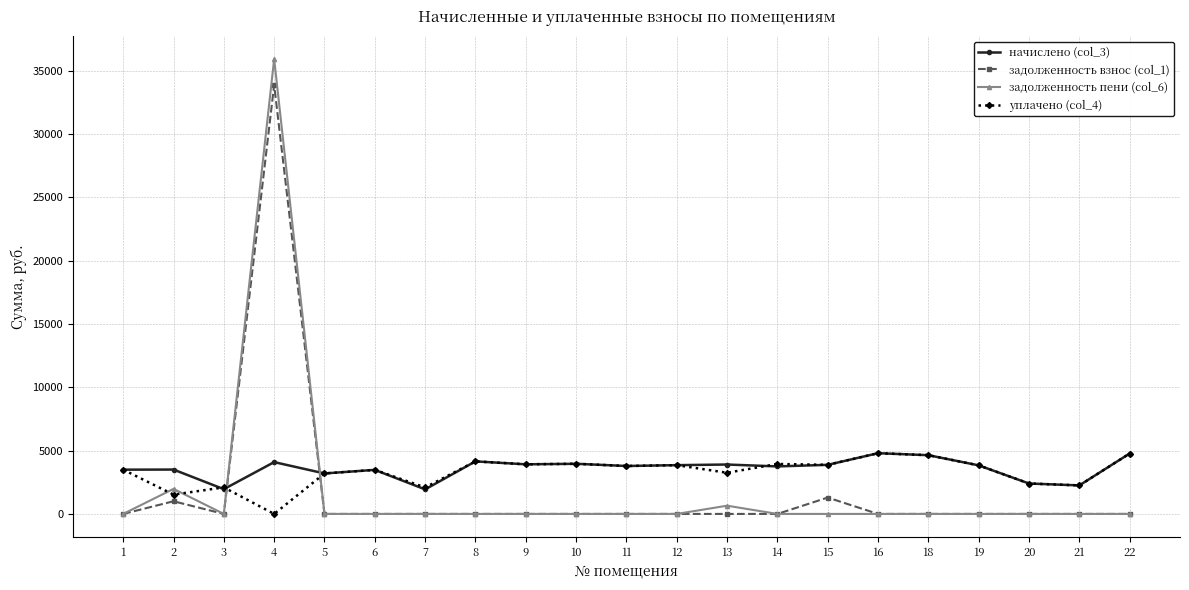

True or false: начислено (col_3) has a value of 3502.4 at 2.

True